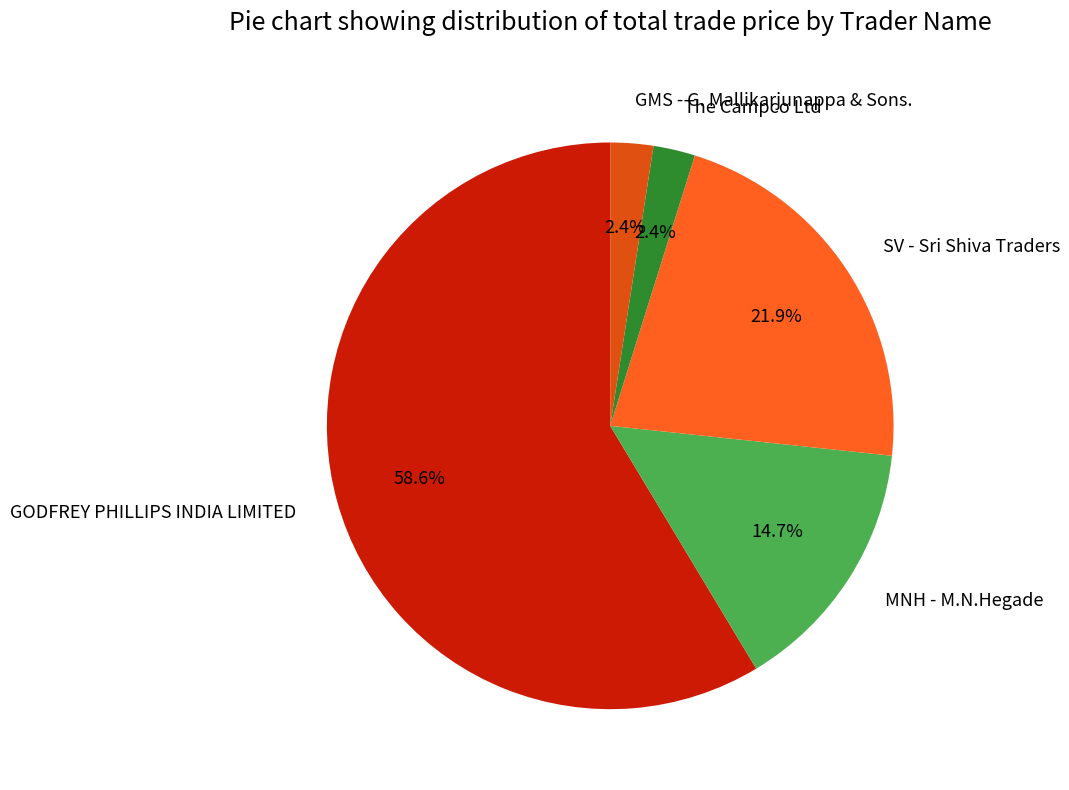

What portion of the pie excludes MNH - M.N.Hegade?

85.3%